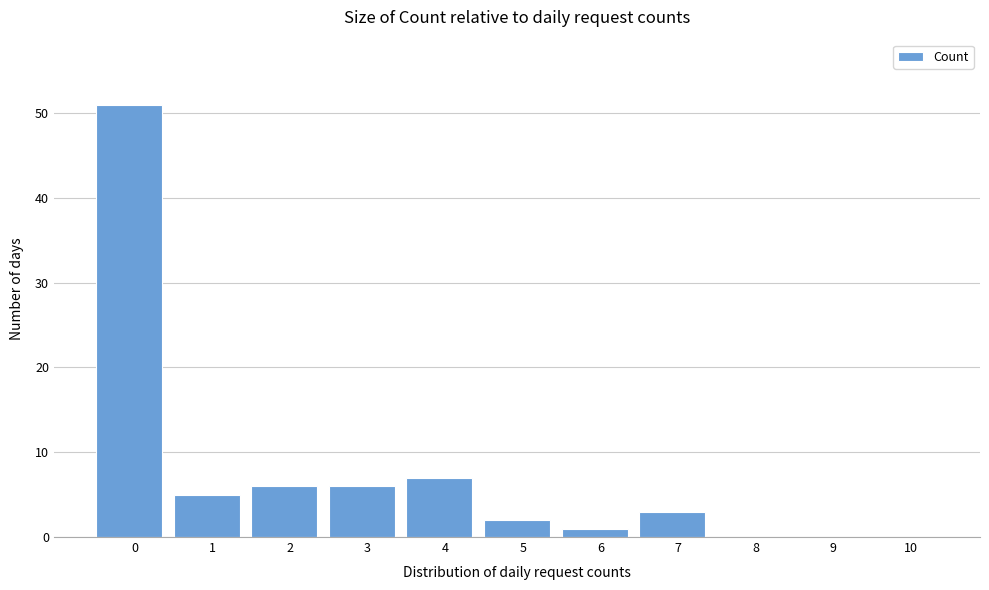

Reading left to right, list all the values displayed in this chart.

0=51	1=5	2=6	3=6	4=7	5=2	6=1	7=3	8=0	9=0	10=0